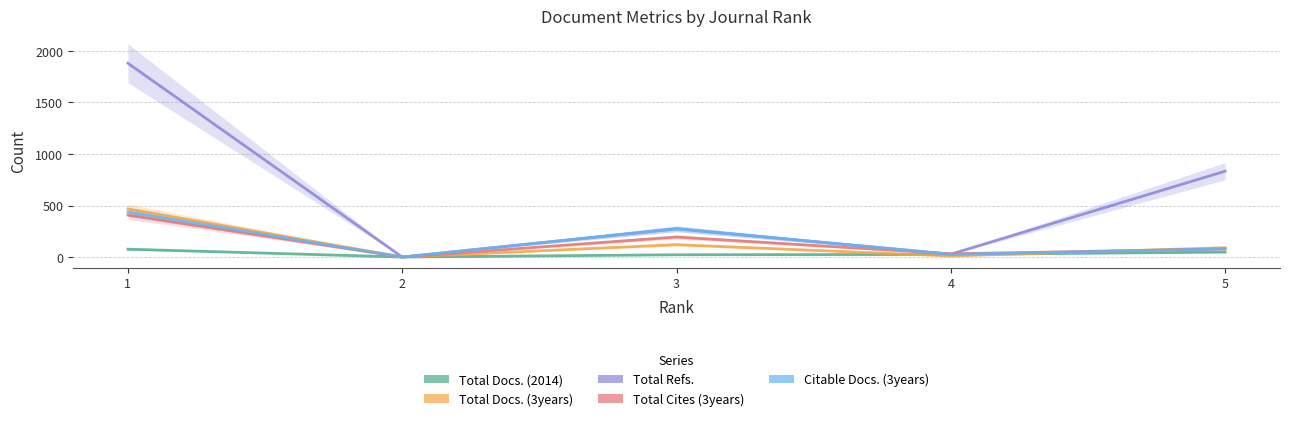

What is the difference between the Total Cites (3years) values at 3 and 4?

163